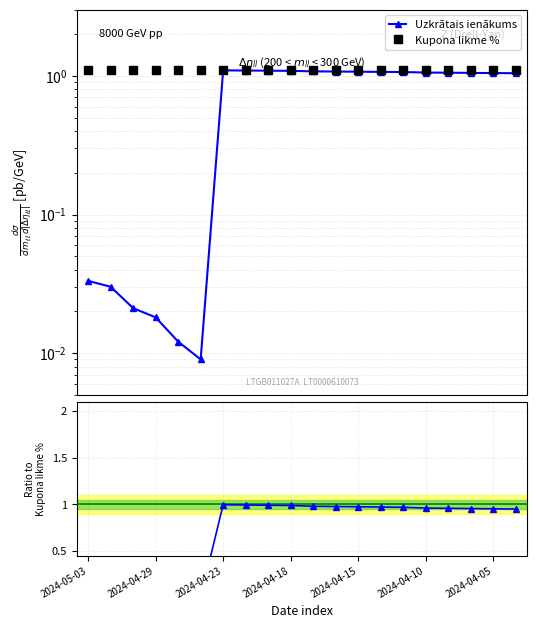

What is the sum of all Uzkrātais ienākums values?

15.1